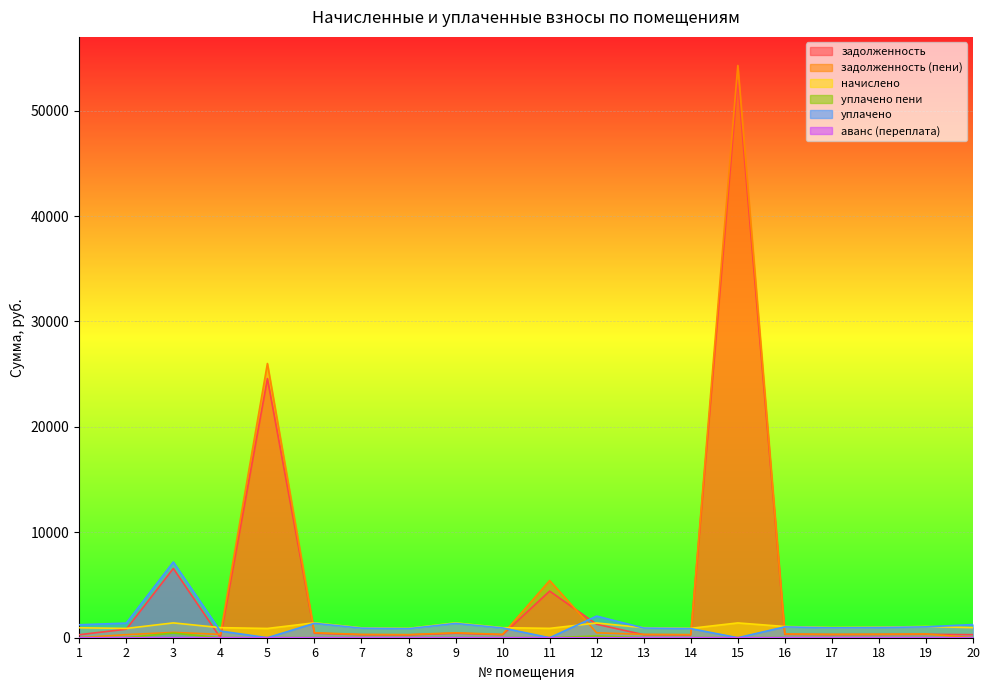

Which has a higher value, 19 or 4?

19